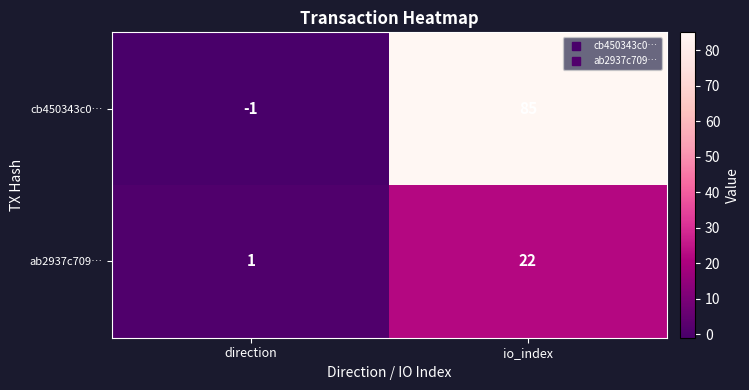

What is the difference between the ab2937c709… values at io_index and direction?

21